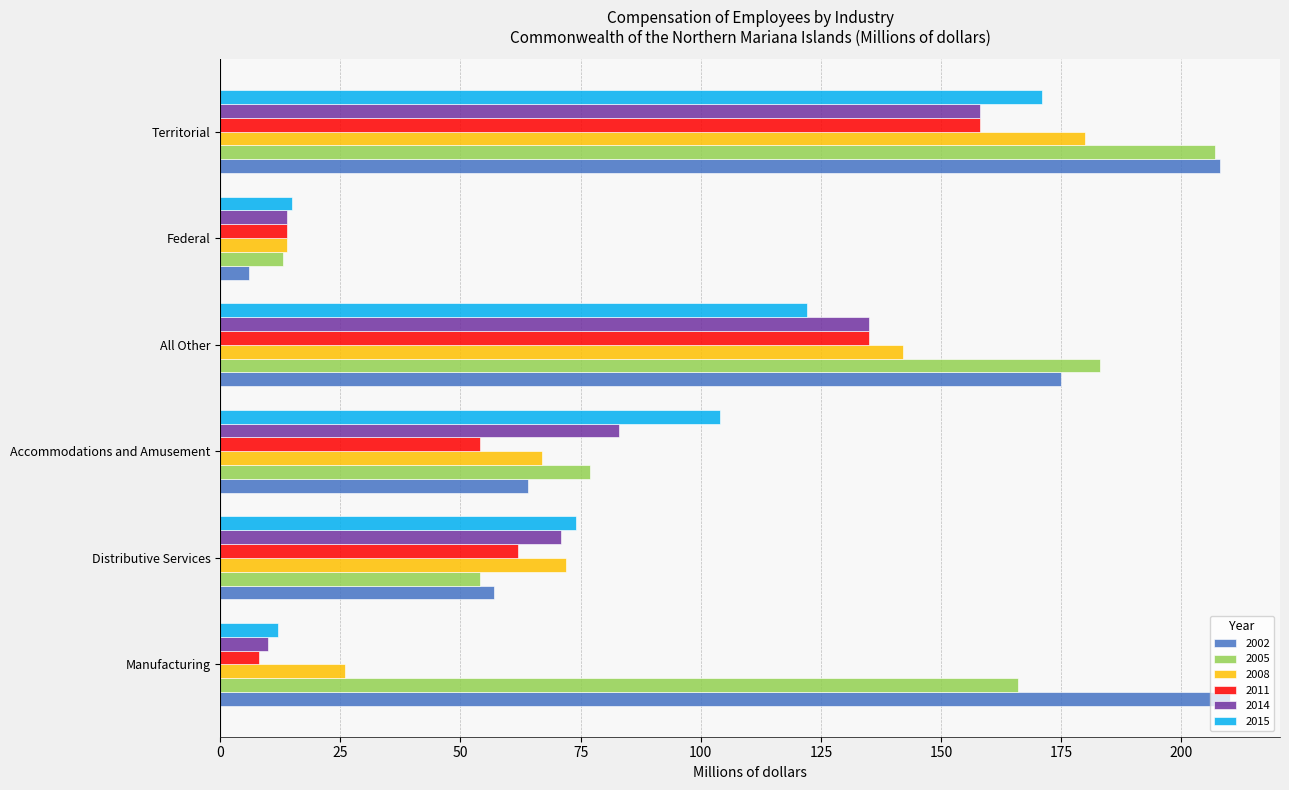

The value of 2011 at Accommodations and Amusement is 12. True or false?

False